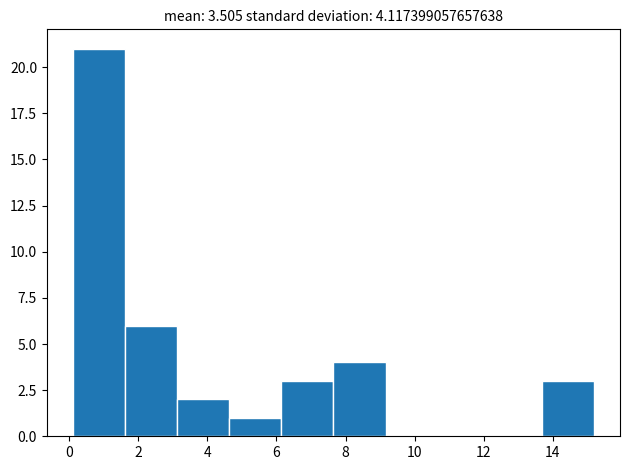

Which range on the x-axis has the tallest bar?

0.2 to 1.6